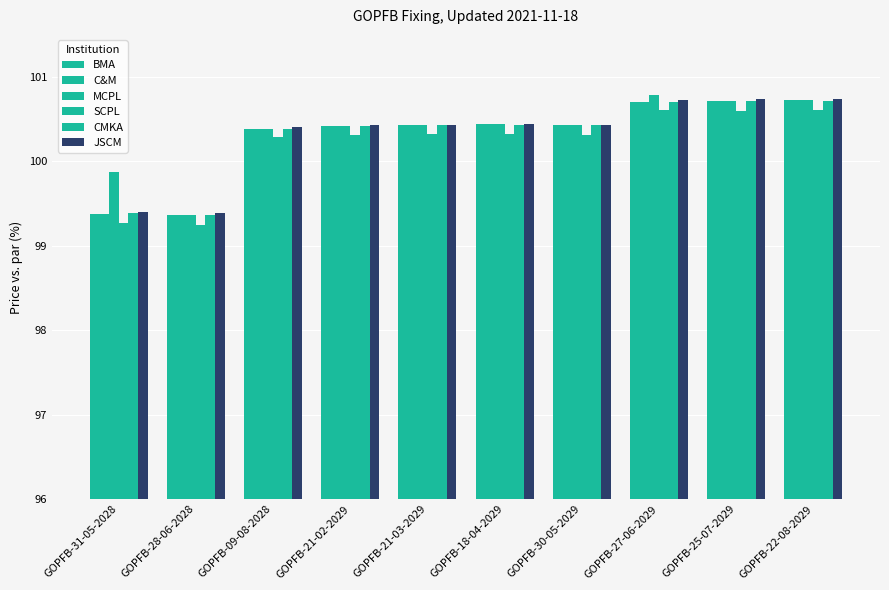

How many data points in C&M are above 100?

8